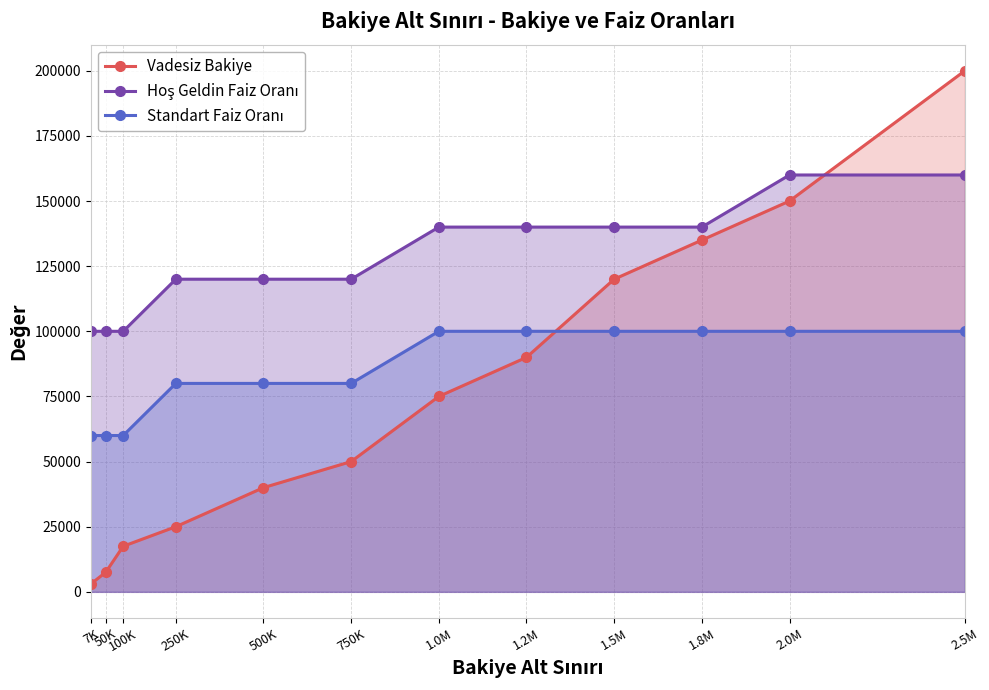

True or false: Hoş Geldin Faiz Oranı and Standart Faiz Oranı intersect in this chart.

False